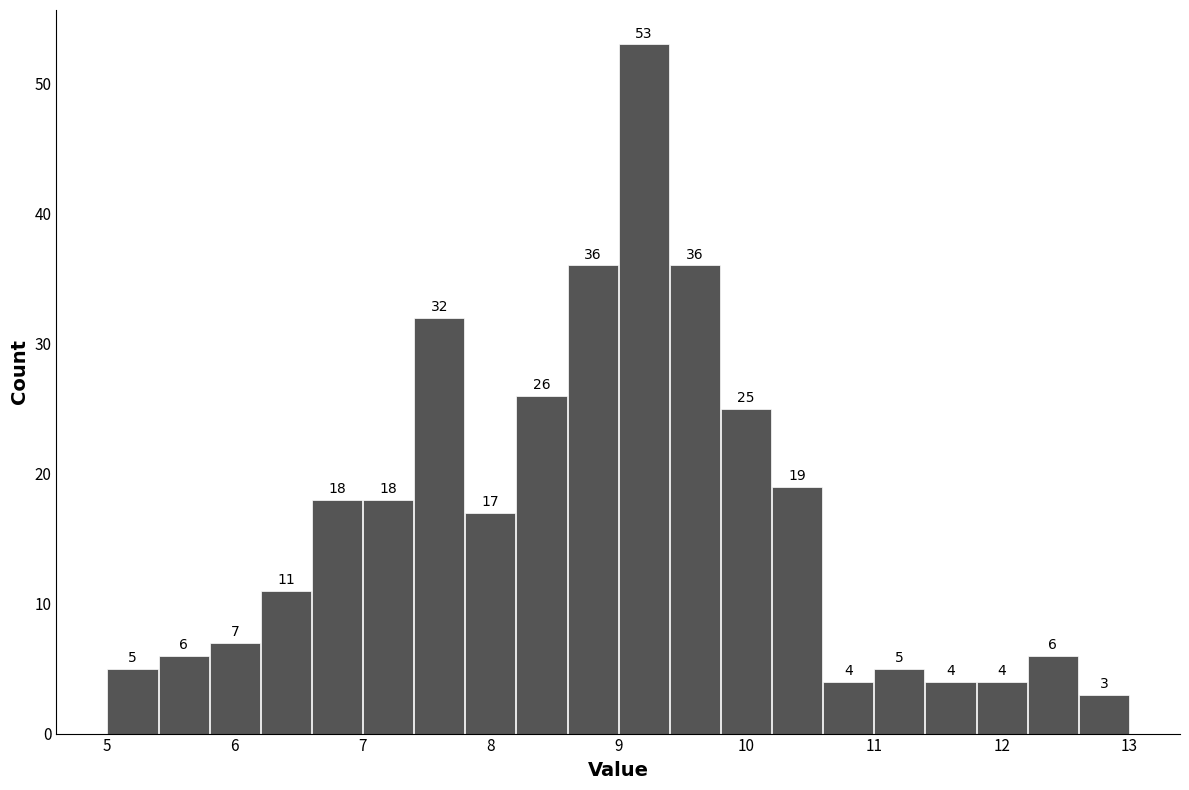

Reading left to right, transcribe this chart: for each bar, give the range it covers on the x-axis and its height.

5.0 to 5.4: 5
5.4 to 5.8: 6
5.8 to 6.2: 7
6.2 to 6.6: 11
6.6 to 7.0: 18
7.0 to 7.4: 18
7.4 to 7.8: 32
7.8 to 8.2: 17
8.2 to 8.6: 26
8.6 to 9.0: 36
9.0 to 9.4: 53
9.4 to 9.8: 36
9.8 to 10.2: 25
10.2 to 10.6: 19
10.6 to 11.0: 4
11.0 to 11.4: 5
11.4 to 11.8: 4
11.8 to 12.2: 4
12.2 to 12.6: 6
12.6 to 13.0: 3